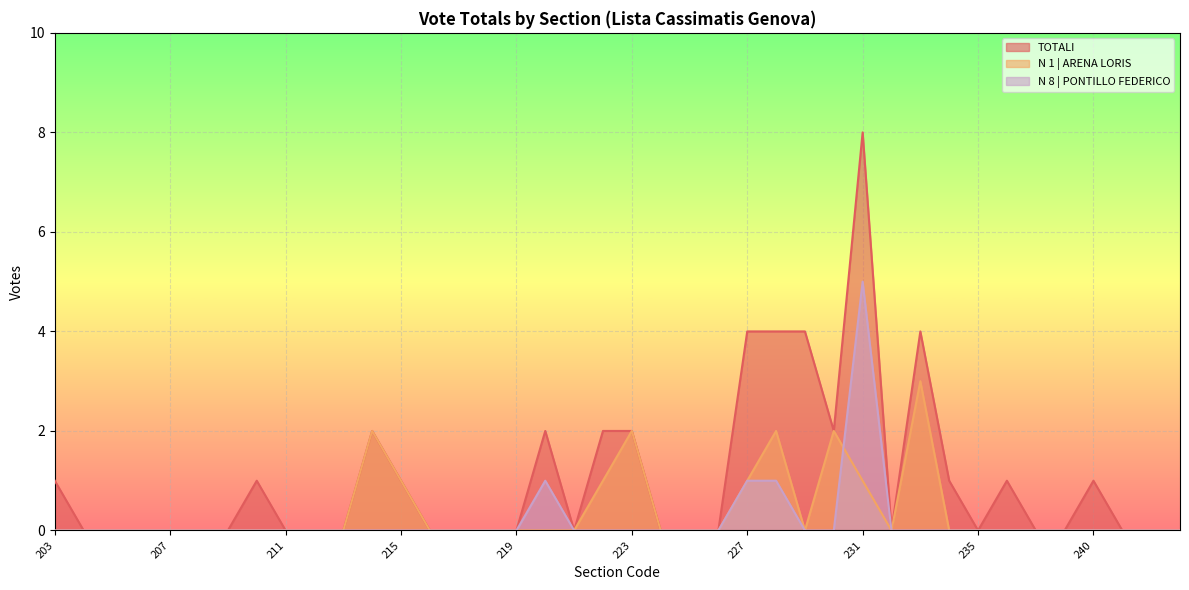

What is the highest value of the N 8 | PONTILLO FEDERICO series?

5